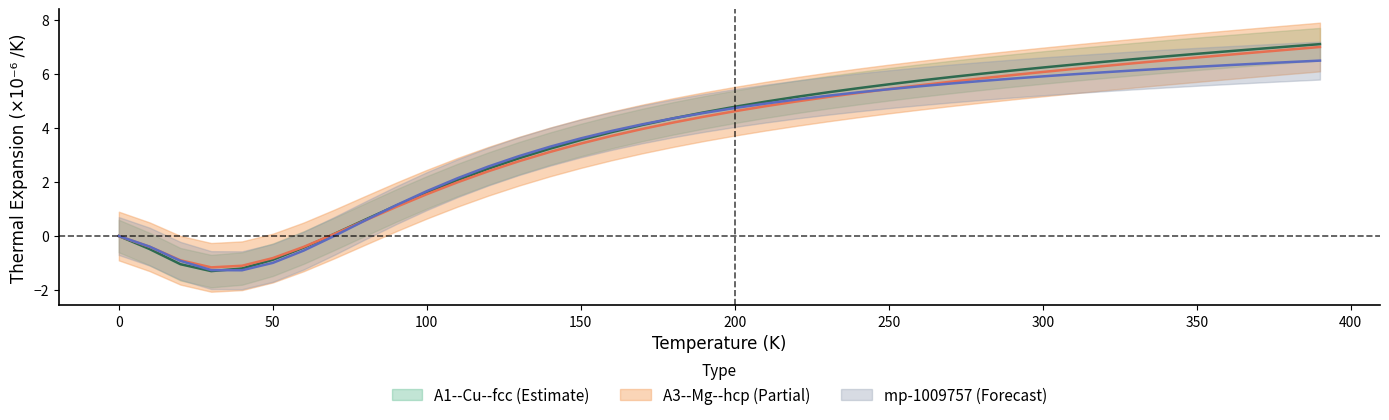

Where is mp-1009757 a=3.3043 nearest to the value 2?

110